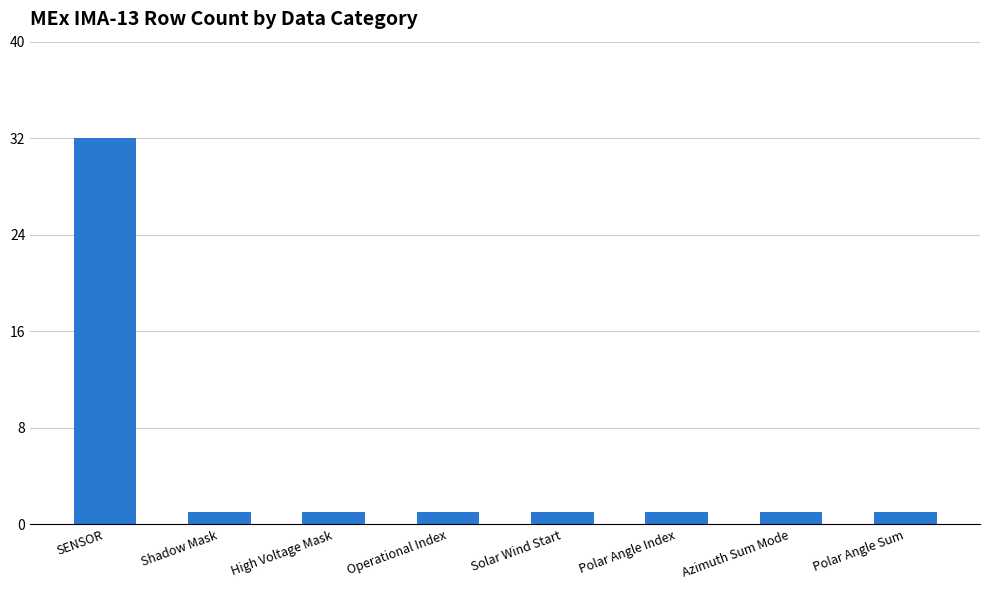

Is it true that the value at Polar Angle Index is 1?

True